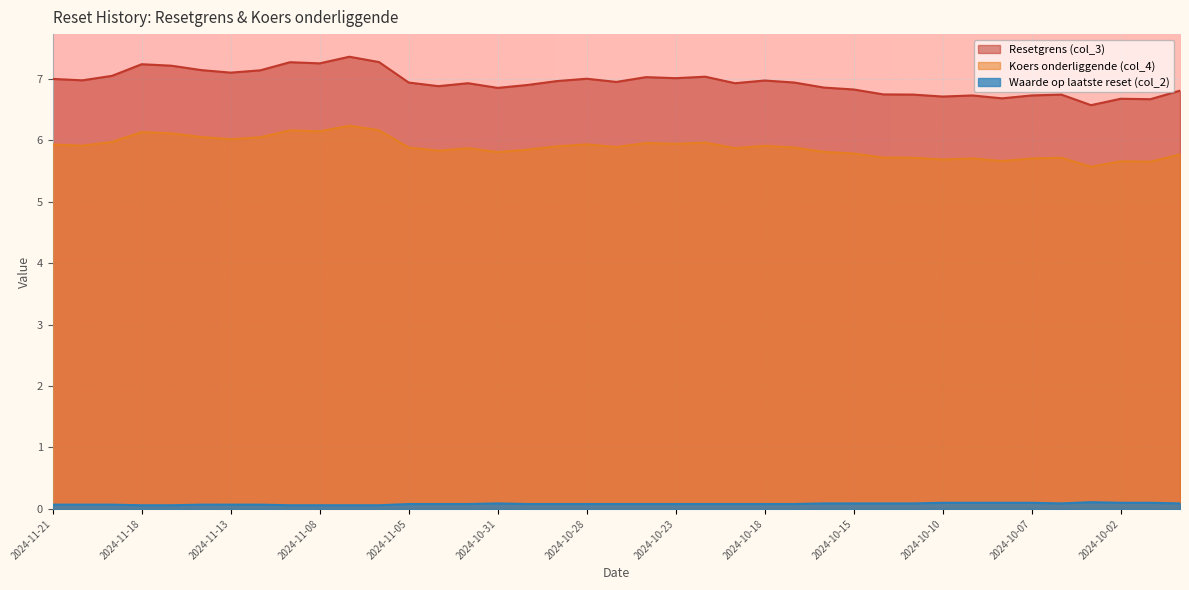

What is the maximum value shown in the chart?

7.4